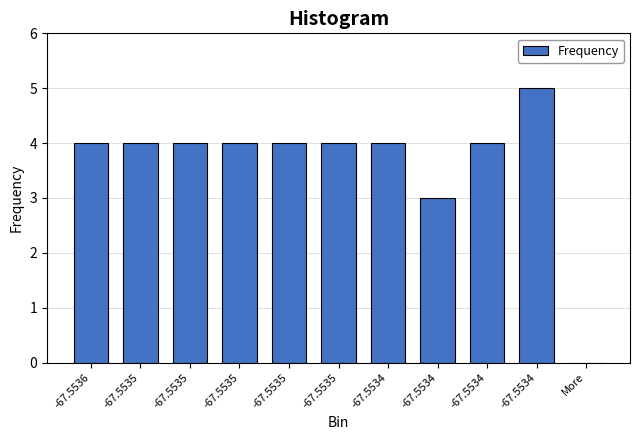

How many positive values are there?

10